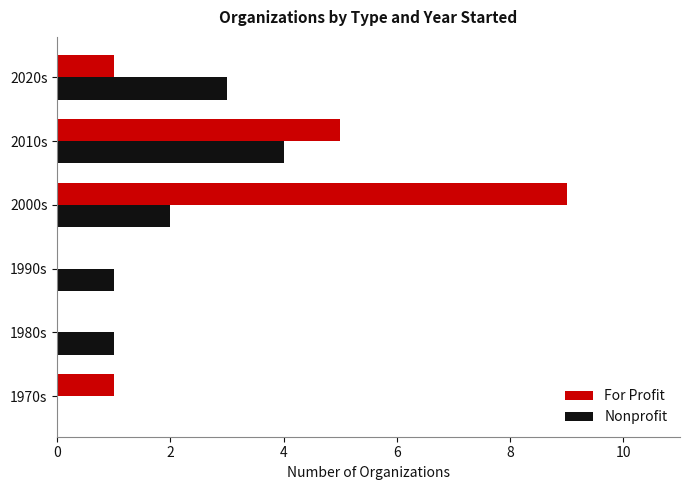

Between 1980s and 2000s, which series saw the biggest shift?

For Profit